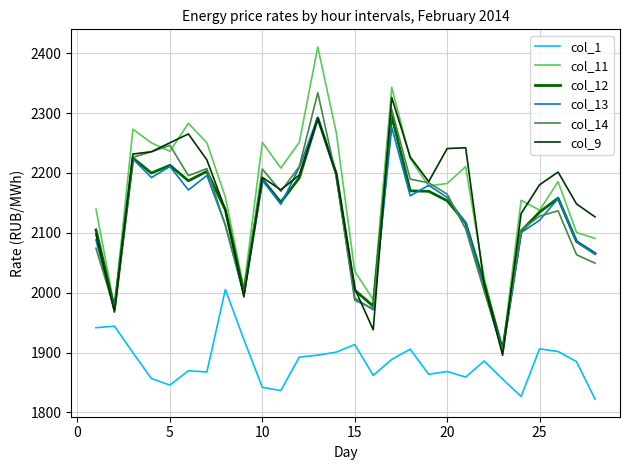

What are all the series names shown in the legend?

col_1, col_11, col_12, col_13, col_14, col_9